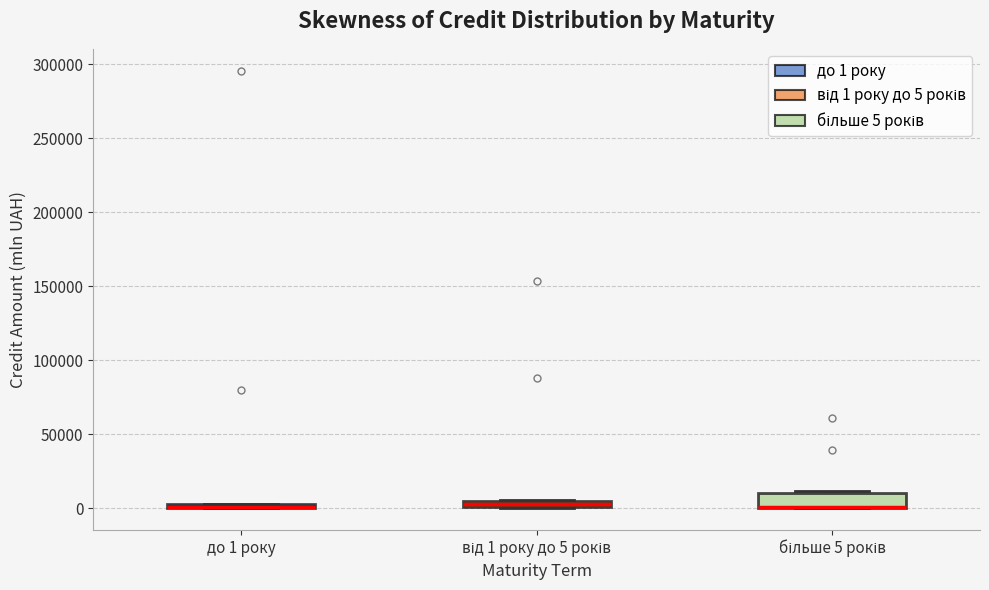

Which box is the tallest, from its lower edge to its upper edge?

більше 5 років